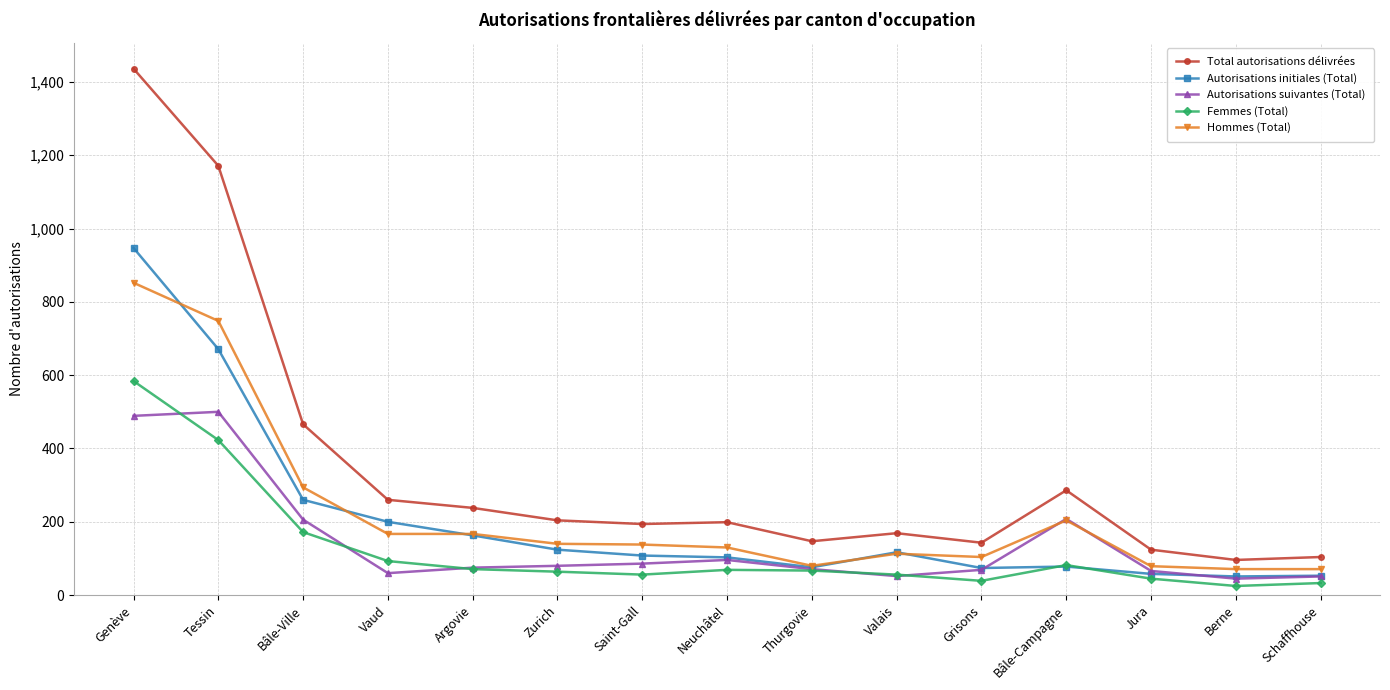

At which category does the chart reach its peak across all series?

Genève